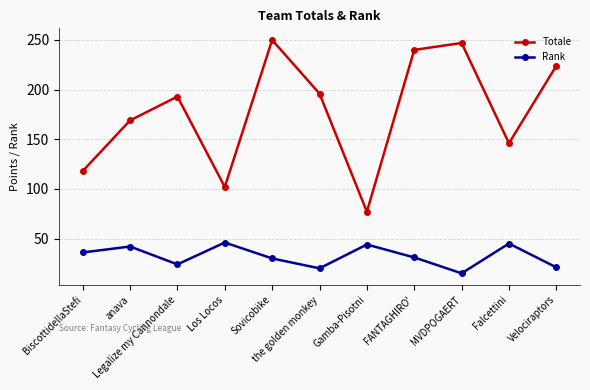

List the series in order of their peak value, lowest first.

Rank, Totale